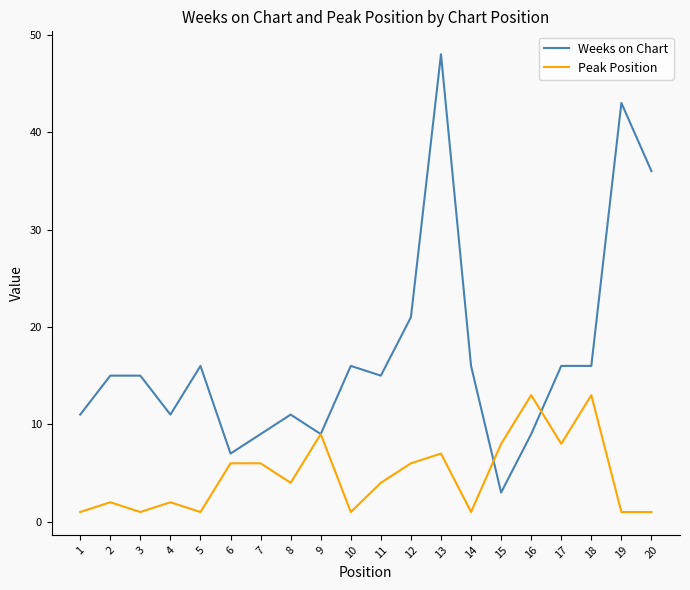

At which category does Peak Position reach its first local peak?

2